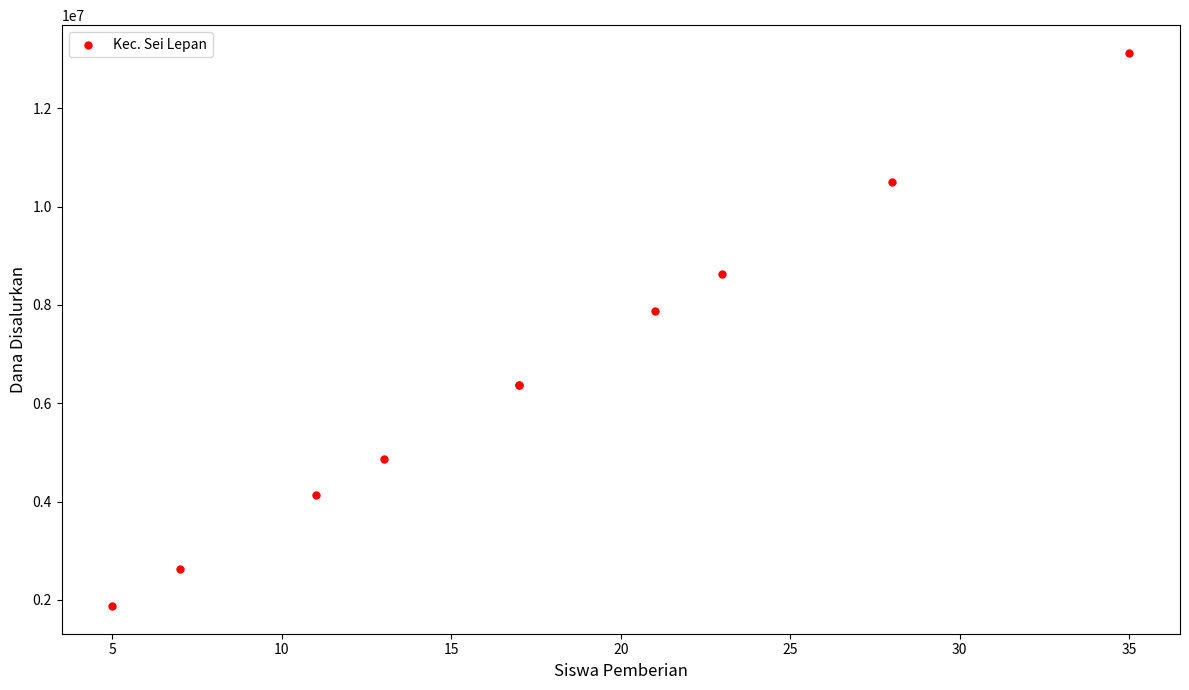

What Y value in the scatter plot is closest to 7500000?

7875000